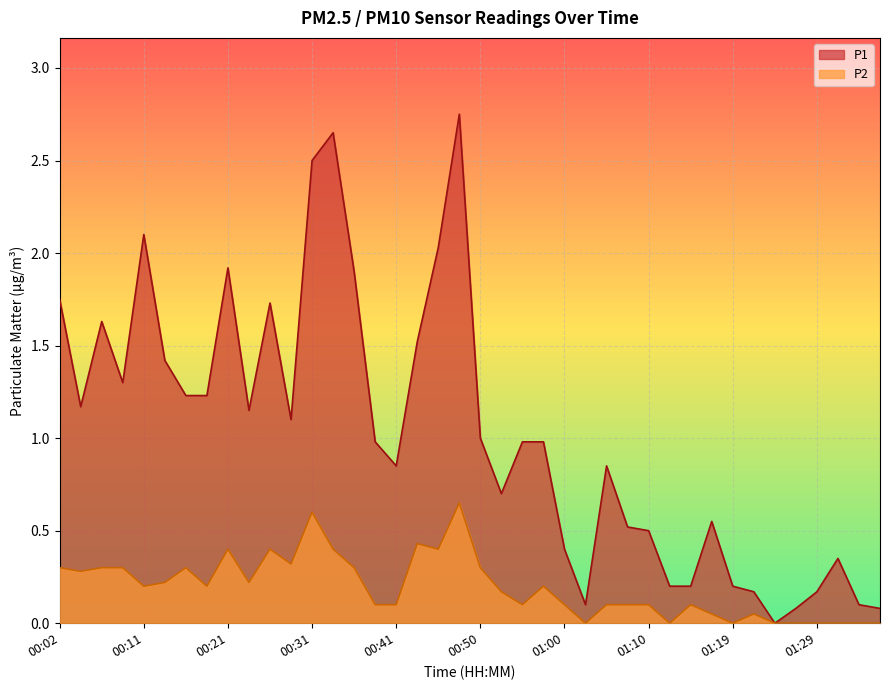

True or false: P2 and P1 cross at least once.

False